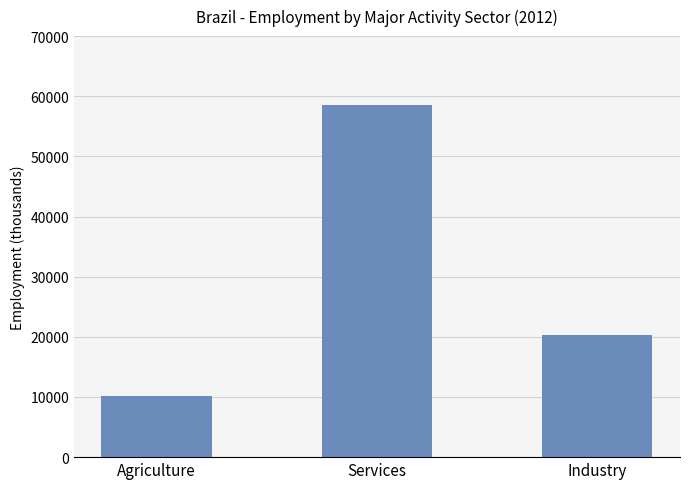

Are the bars grouped side by side (vs. stacked)?

No